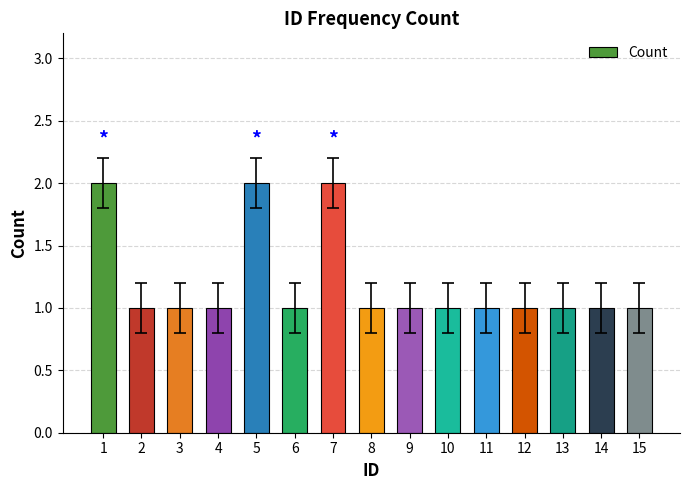

What is the value of the 6th bar from the left?

1